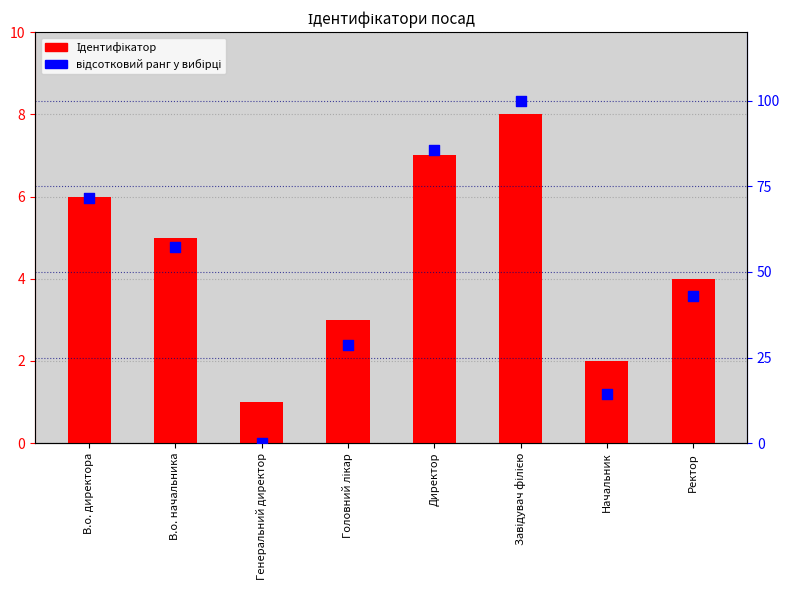

Which series contains the highest Y value?

відсотковий ранг